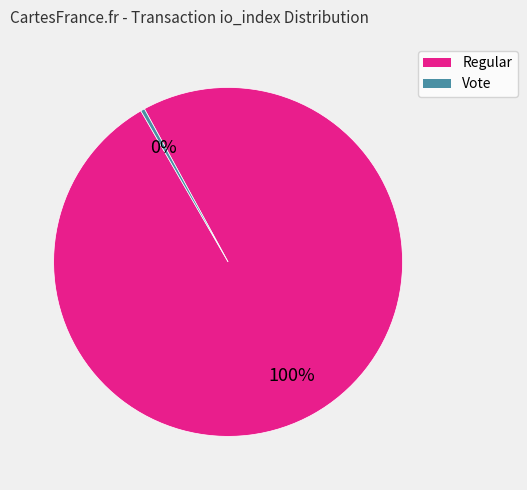

Is there any slice that represents more than half of the pie?

Yes